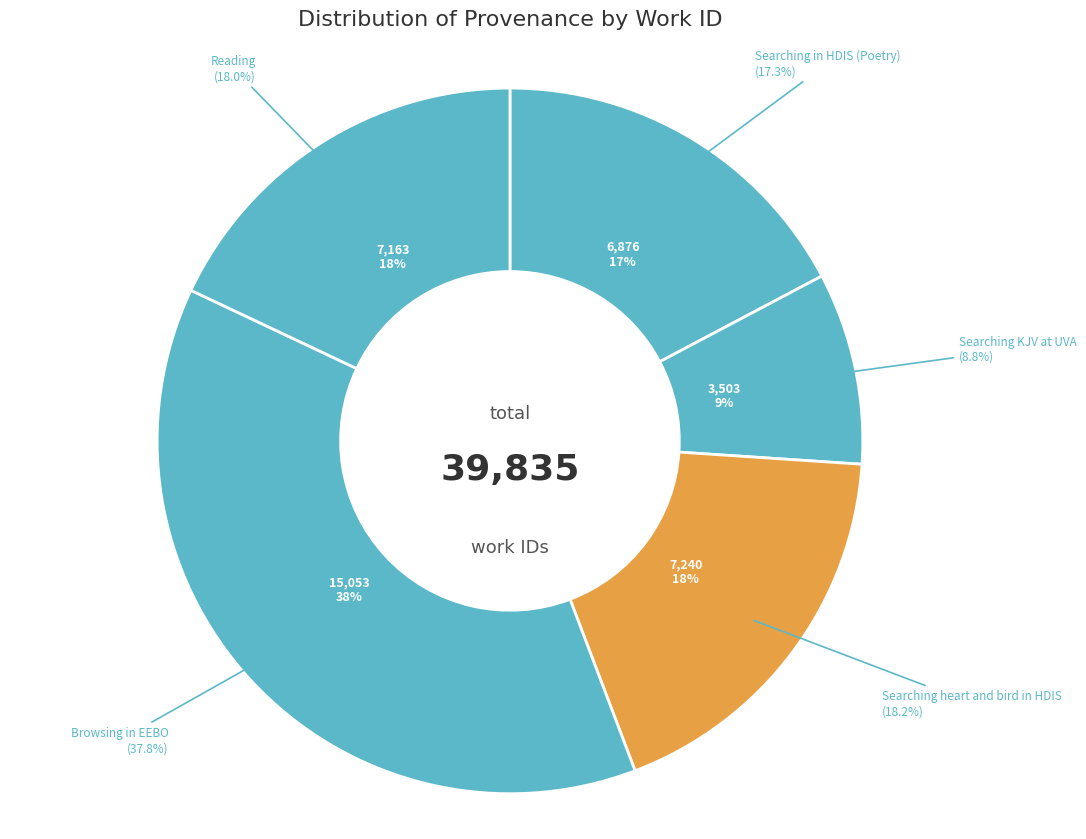

Which slice is the largest?

Browsing in EEBO